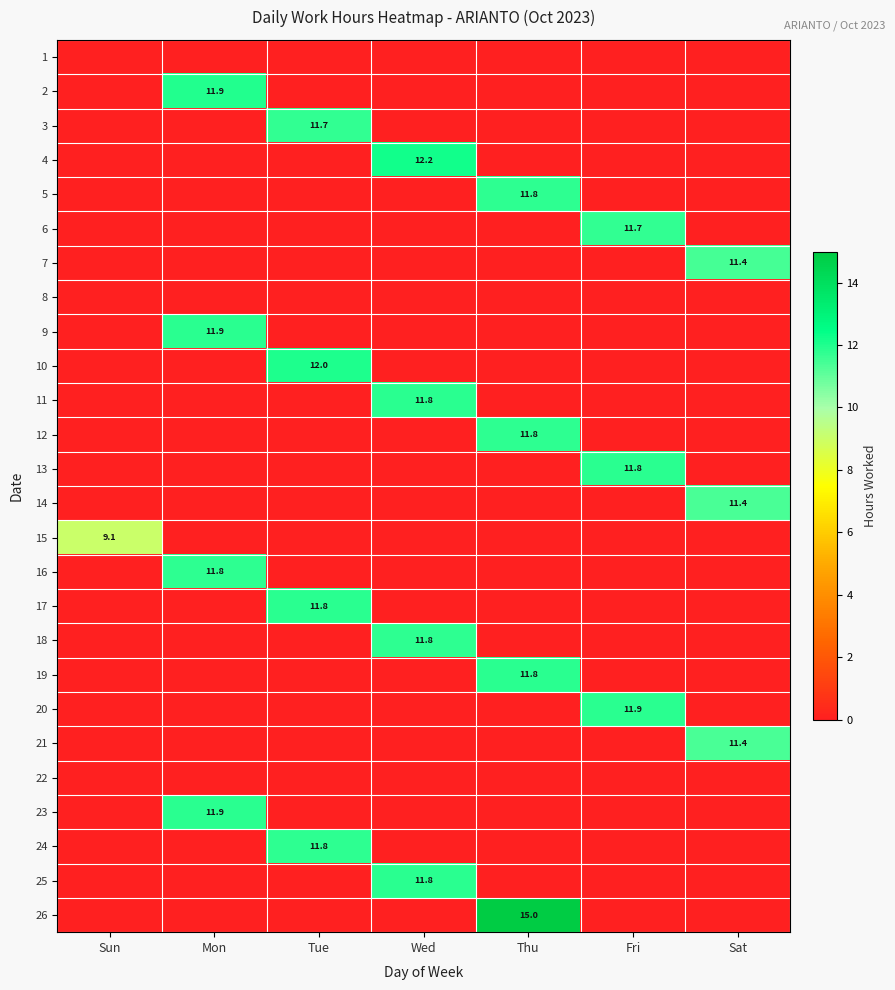

List the labels in order of 22 value, smallest first.

Sun, Mon, Tue, Wed, Thu, Fri, Sat